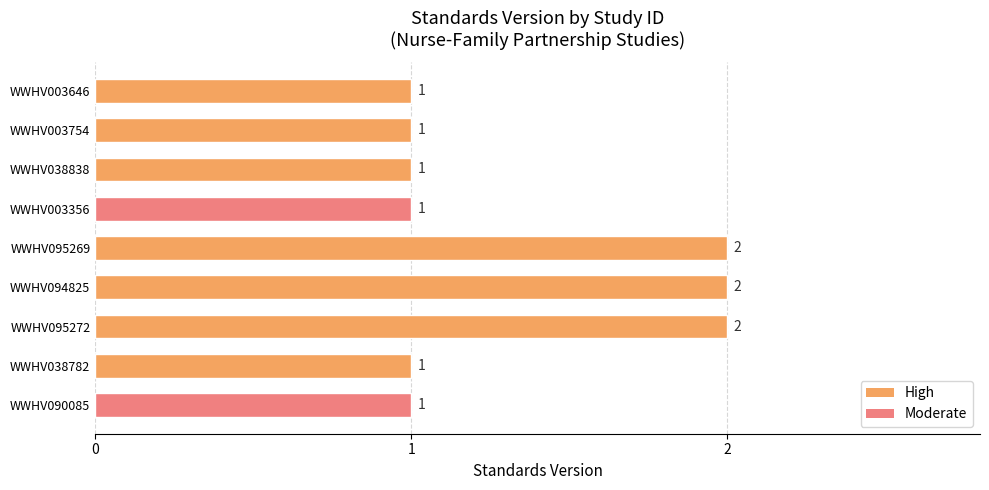

Reading bottom to top, what are all the values shown in this chart?

1	1	2	2	2	1	1	1	1